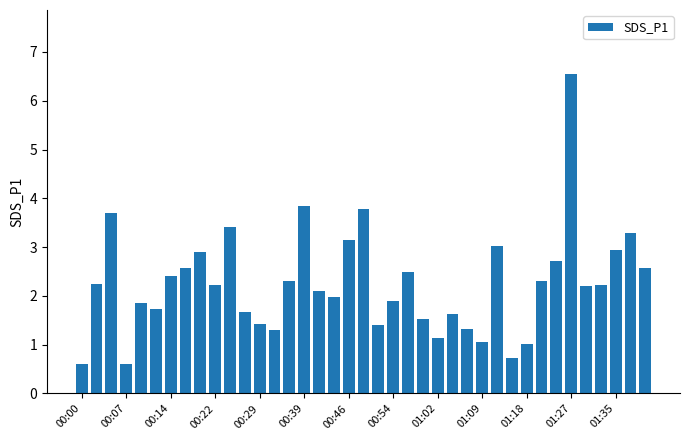

What is the value of the 16th bar from the left?

3.9